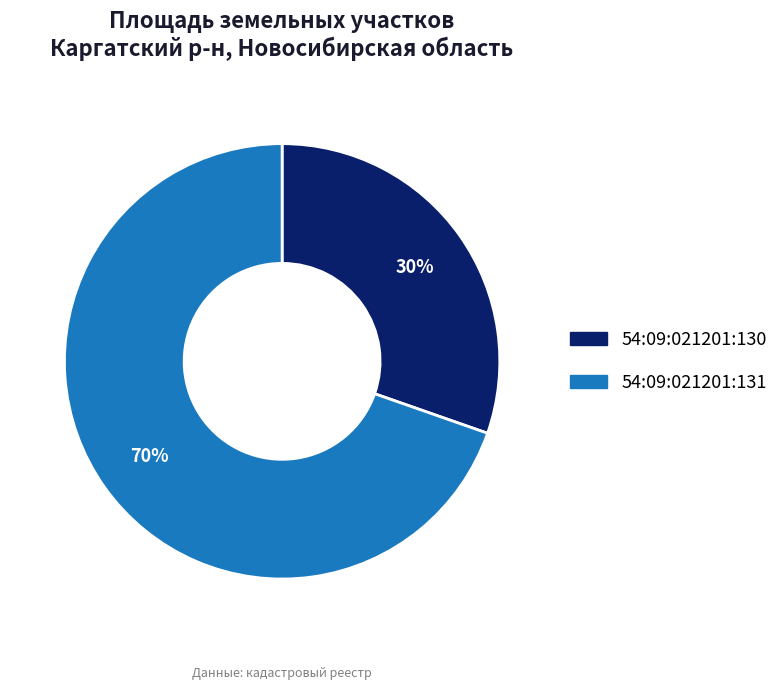

Approximately how many times larger is the value at 54:09:021201:131 compared to 54:09:021201:130?

2.3